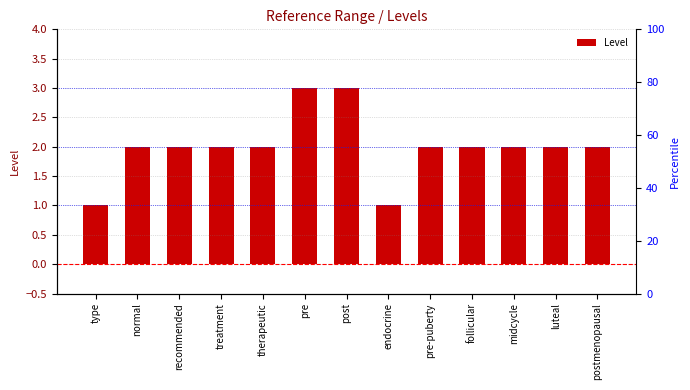

What is the greatest value displayed?

3